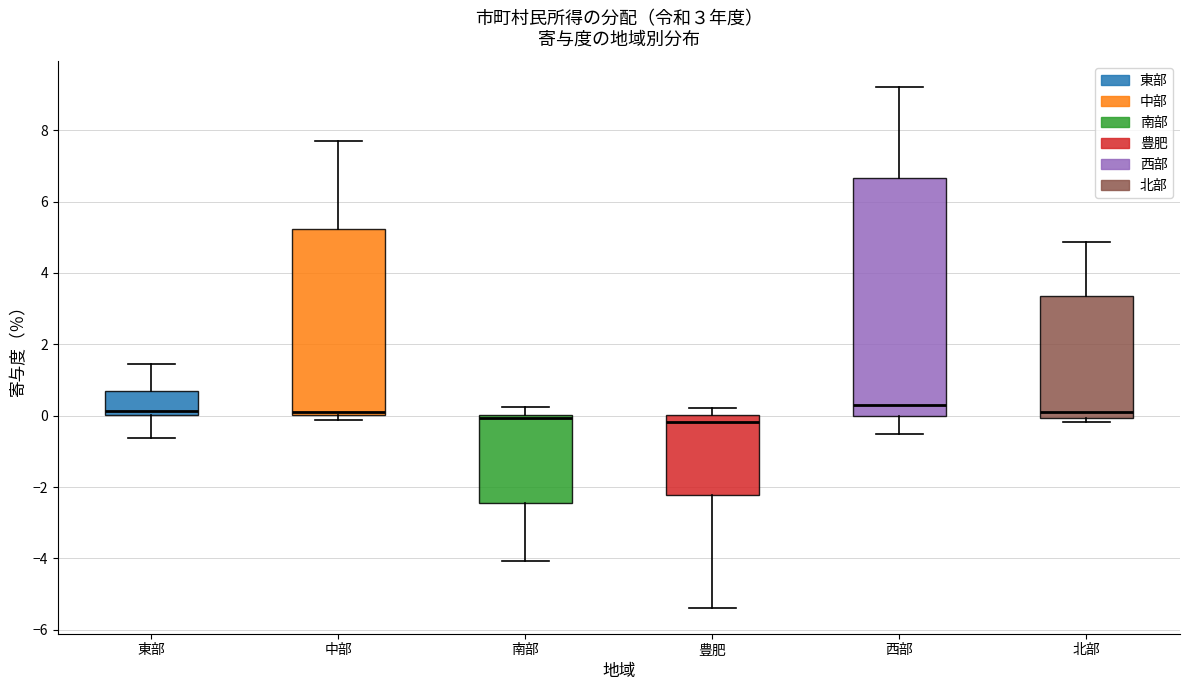

Comparing the boxes themselves (not the whiskers), which one is the tallest?

西部